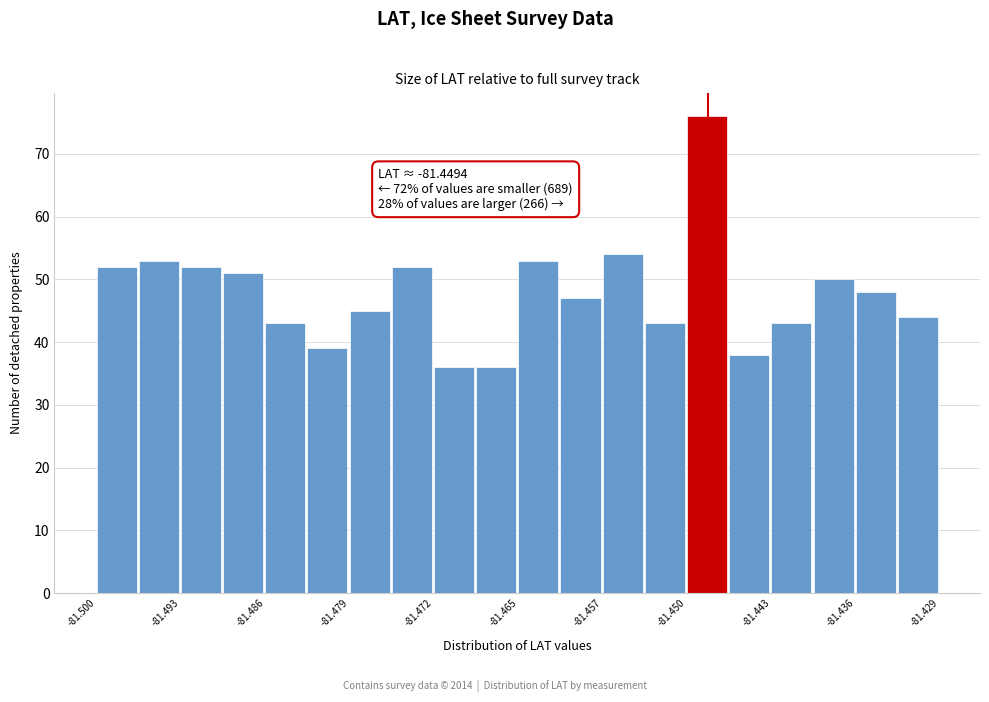

Around what value on the x-axis is the tallest bar? Give the approximate position of its centre, as read against the axis.

-81.449